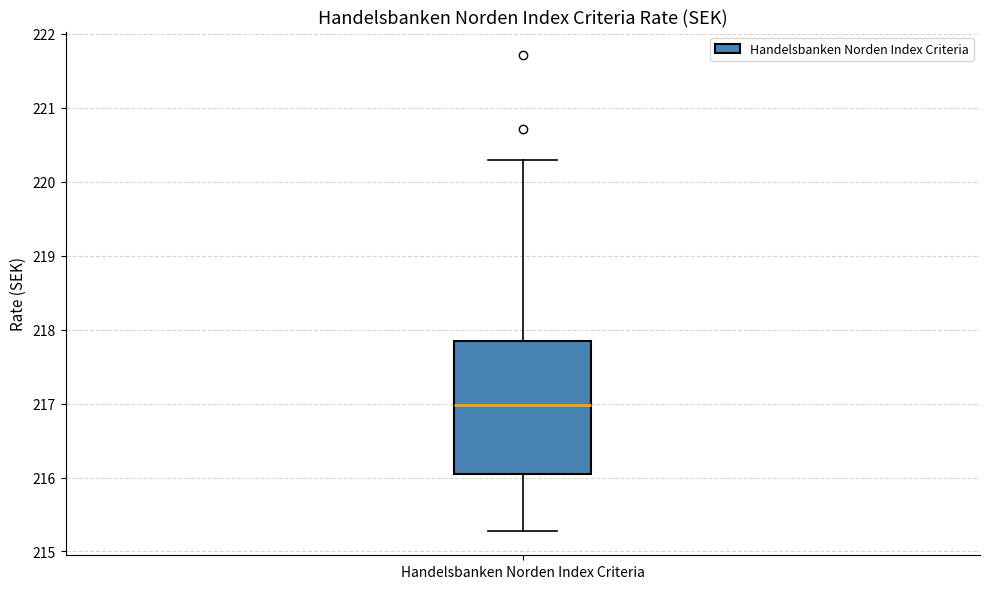

Transcribe this box plot: give where the median line is, the range the box spans, and where the two whiskers end, as read against the y-axis. The values are not printed on the chart, so give them approximately, as read against the axis.

median 217.0, box 216.1 to 217.9, whiskers 215.3 to 220.3